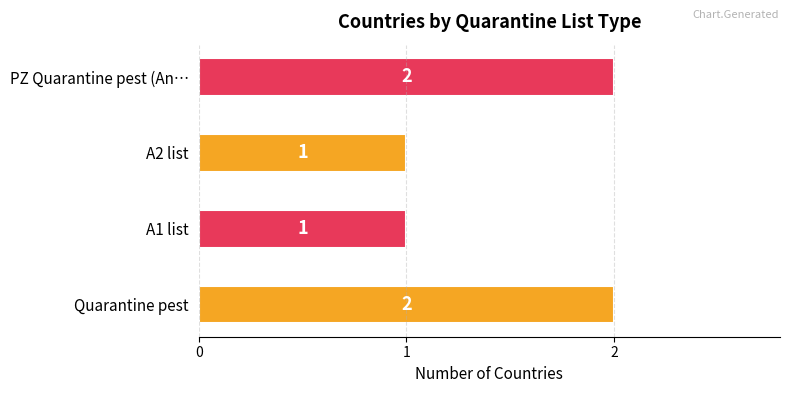

Approximately how many times larger is the value at A2 list compared to A1 list?

1.0